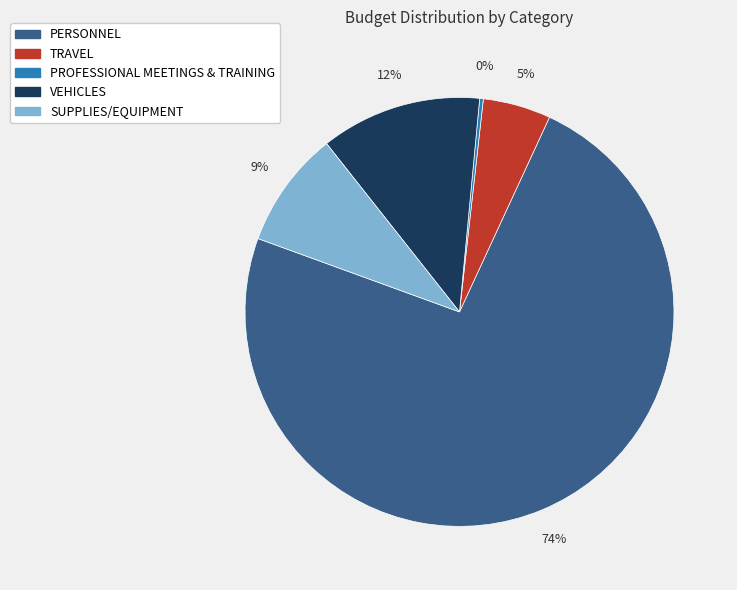

Is the sum of TRAVEL and VEHICLES greater than half?

No